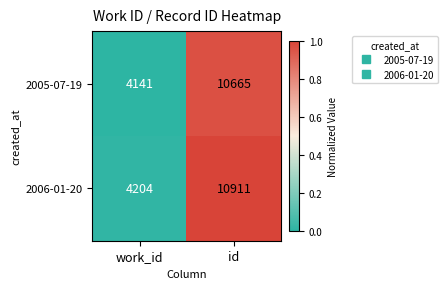

Between work_id and id, which series saw the biggest shift?

2006-01-20